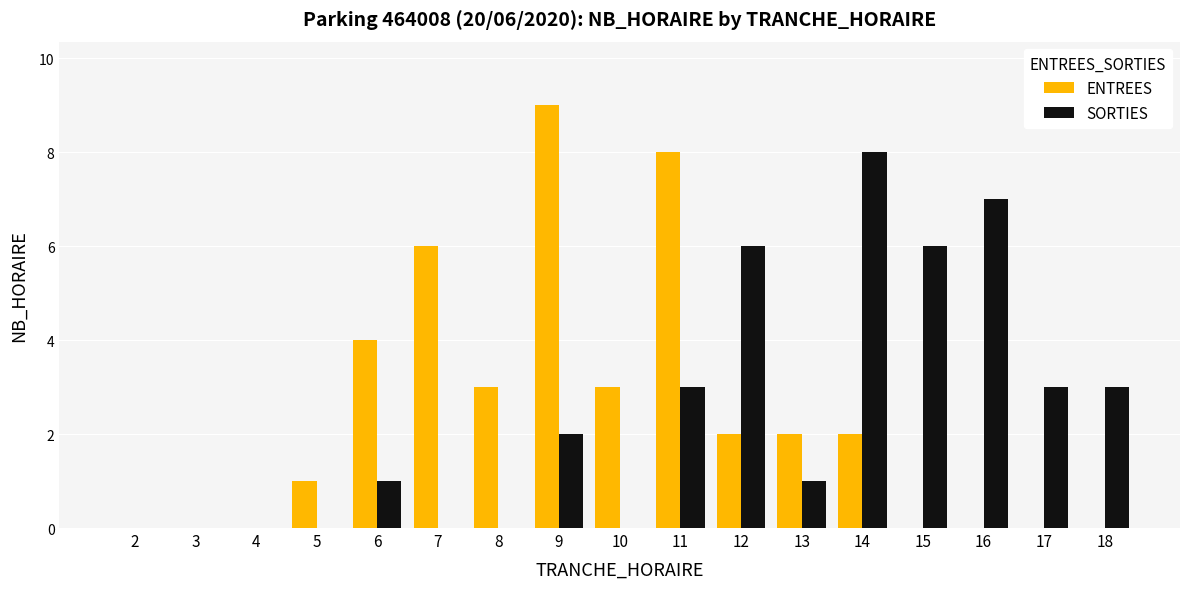

The value of ENTREES at 4 is 0. True or false?

True